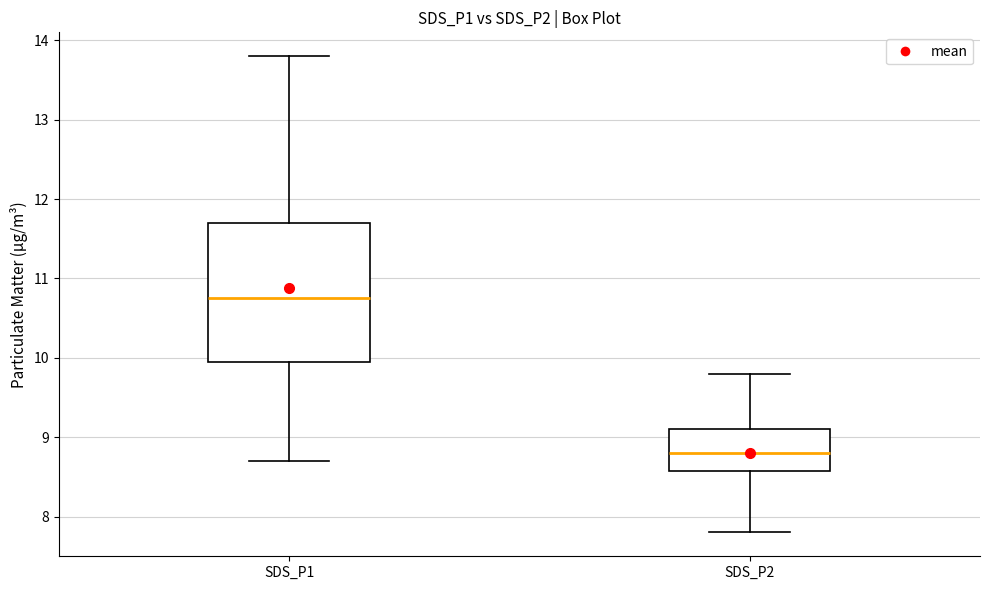

Reading left to right, transcribe this box plot: for each box, give where its median line is, the range the box spans, and where its two whiskers end, as read against the y-axis. The values are not printed on the chart, so give them approximately, as read against the axis.

SDS_P1: median 10.8, box 10.0 to 11.7, whiskers 8.7 to 13.8
SDS_P2: median 8.8, box 8.6 to 9.1, whiskers 7.8 to 9.8